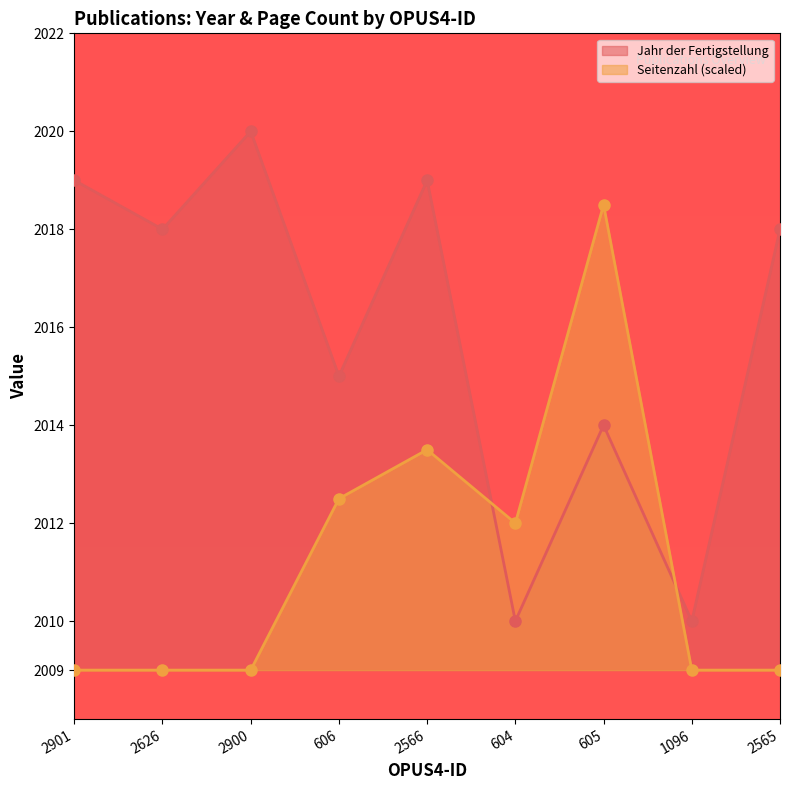

Reading right to left, extract all data points from this chart.

Jahr der Fertigstellung: 2565=2018.0	1096=2010.0	605=2014.0	604=2010.0	2566=2019.0	606=2015.0	2900=2020.0	2626=2018.0	2901=2019.0
Seitenzahl: 2565=2009.0	1096=2009.0	605=2018.5	604=2012.0	2566=2013.5	606=2012.5	2900=2009.0	2626=2009.0	2901=2009.0